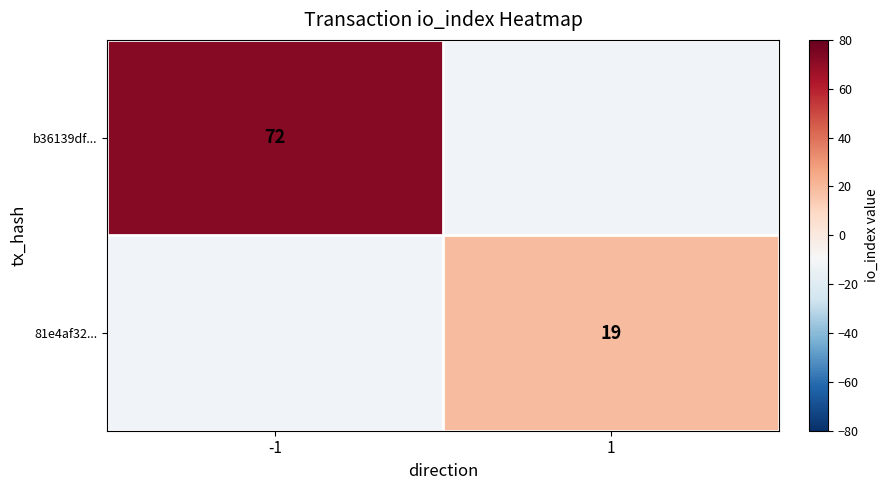

What is the minimum value shown in the chart?

19.0